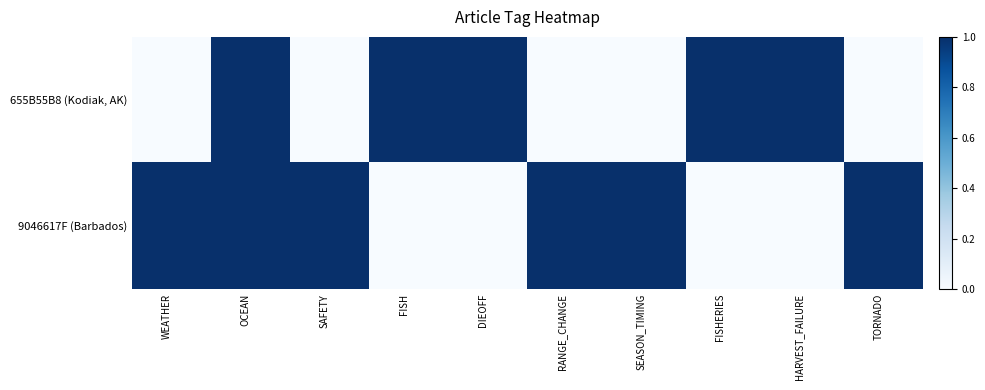

Which series has the widest spread of values?

655B55B8 (Kodiak, AK)